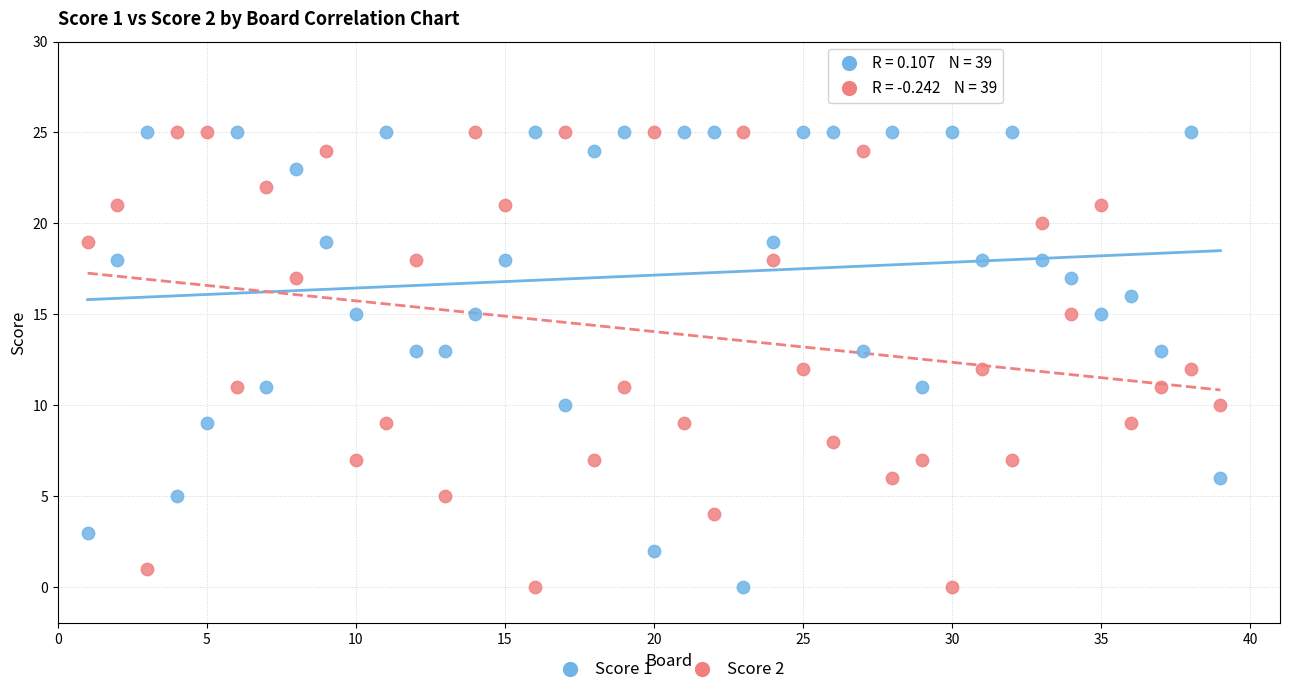

What is the X range (max minus min) for the scatter plot?

38